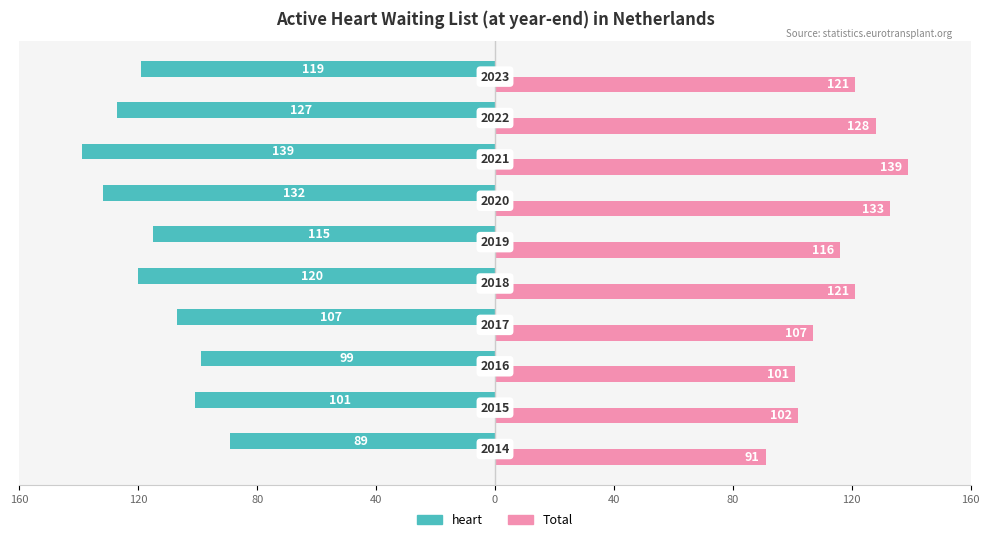

Which series has the largest total across all categories?

Total